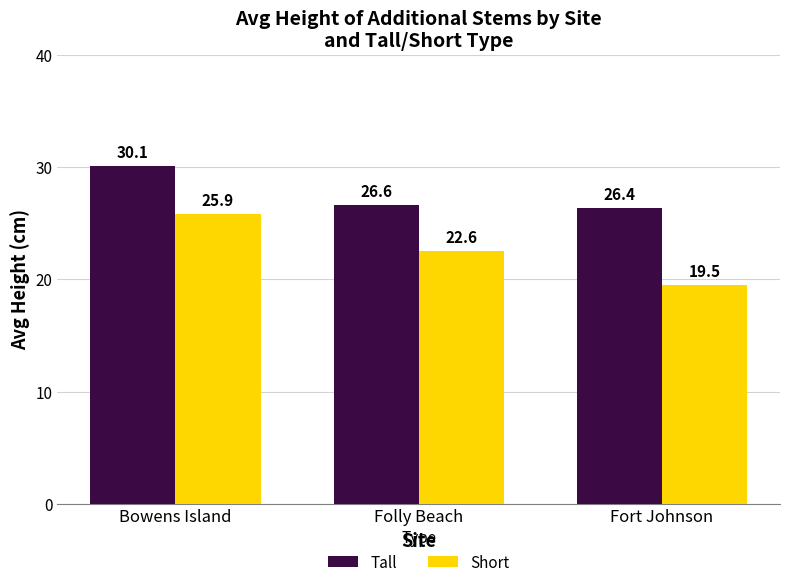

What is the total value across all series at Bowens Island?

55.9